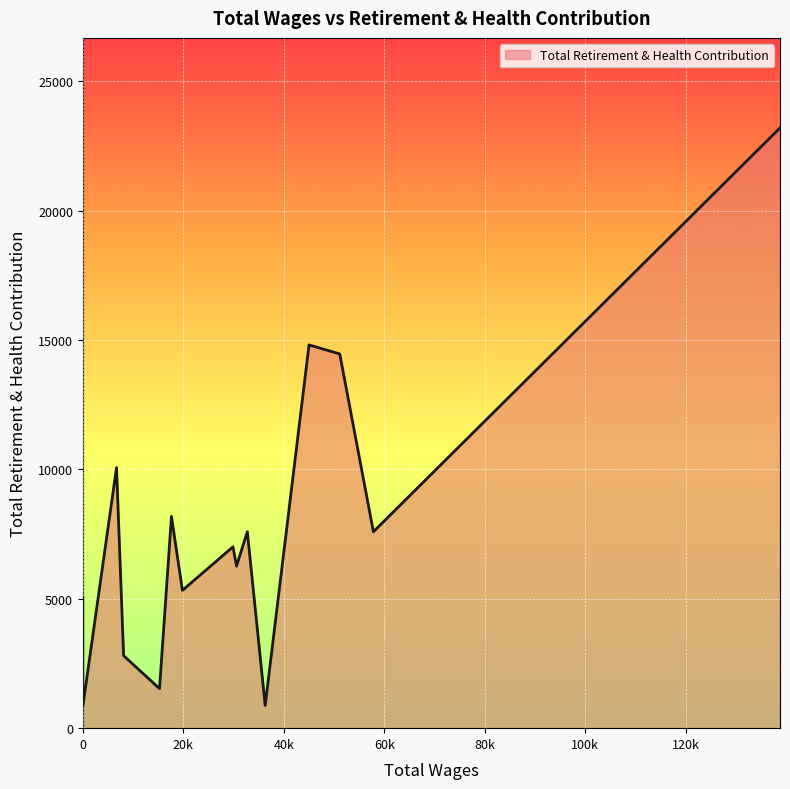

What is the difference between the maximum and minimum values?

22349